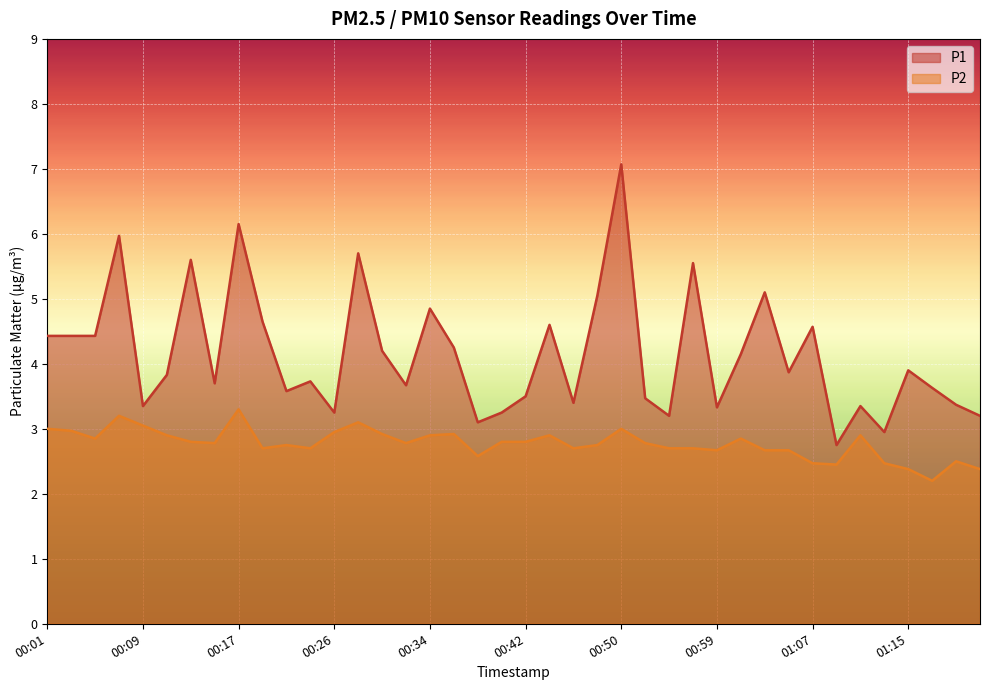

What is the difference between the maximum and second lowest values in the P2 series?

0.9